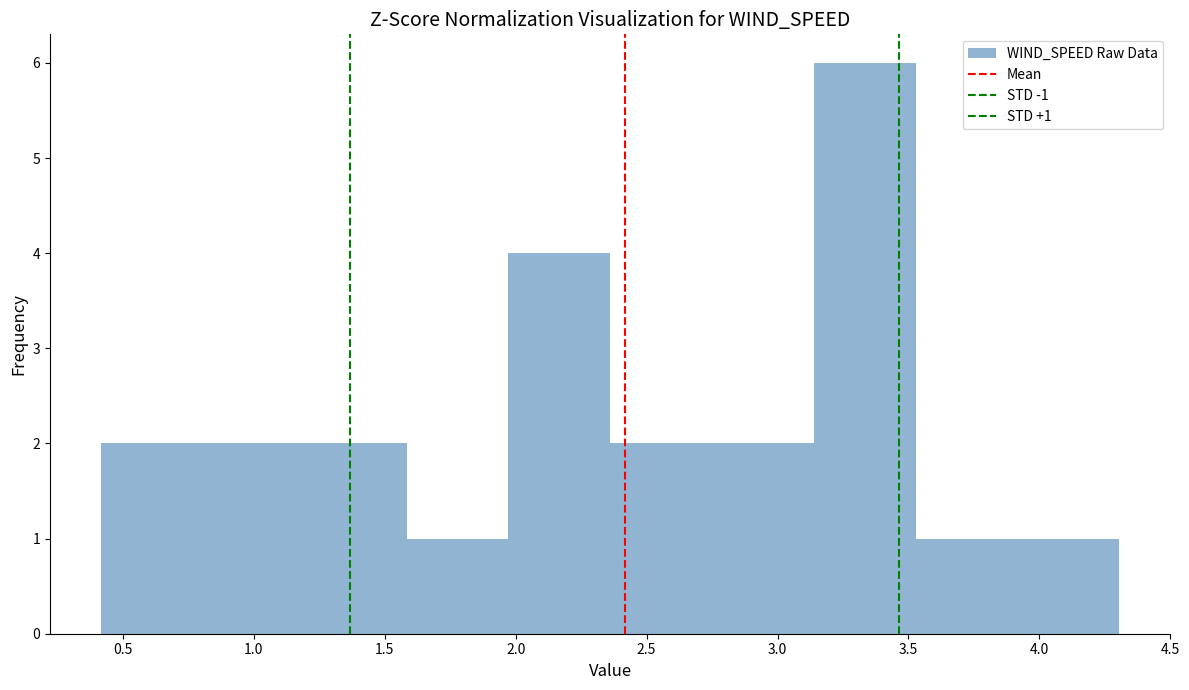

Which range on the x-axis has the tallest bar?

3.15 to 3.55